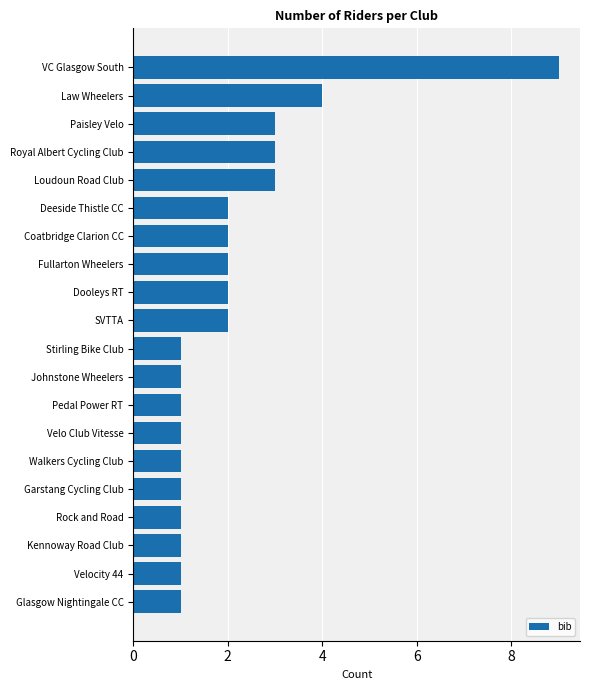

Reading top to bottom, what are all the values shown in this chart?

9	4	3	3	3	2	2	2	2	2	1	1	1	1	1	1	1	1	1	1